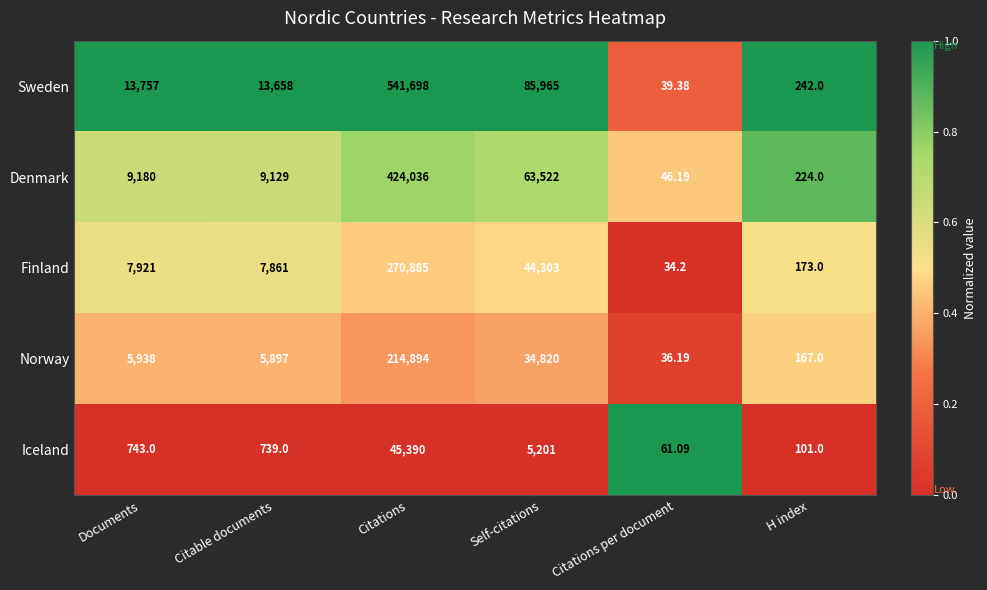

What is the difference between the highest and lowest values at Self-citations?

80764.0